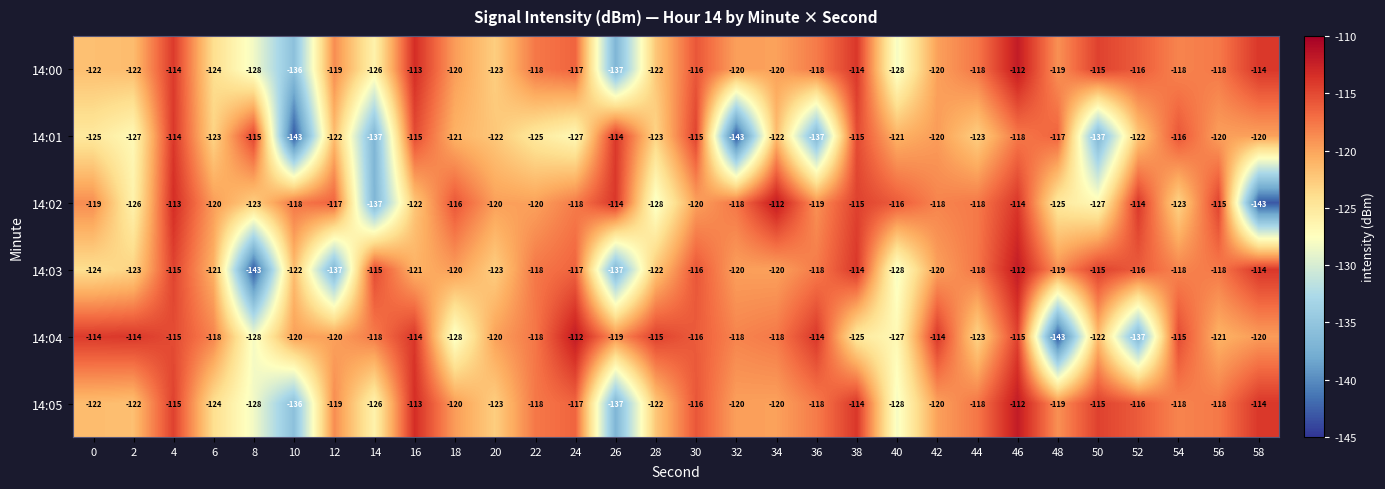

What is the difference between the second highest and minimum values in the 14:00 series?

24